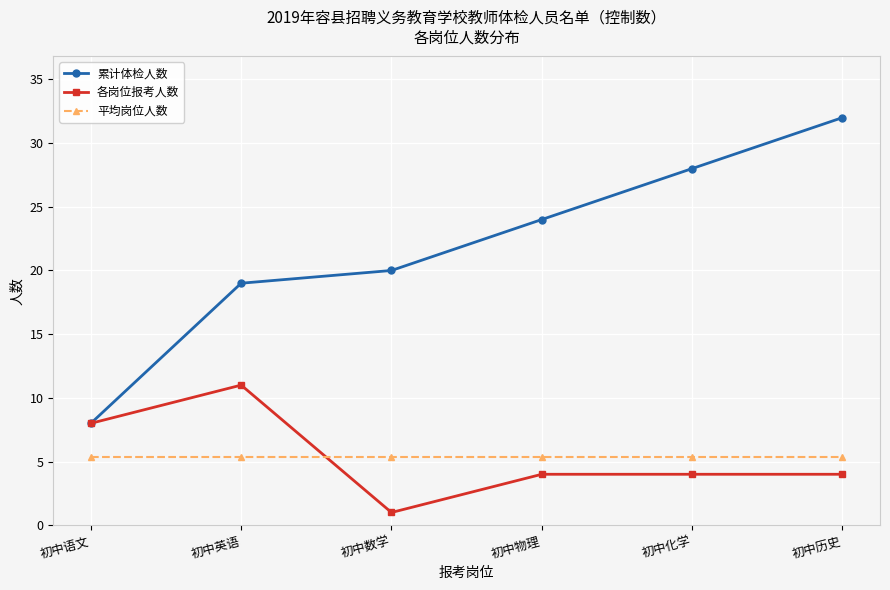

True or false: 累计体检人数 and 平均岗位人数 intersect in this chart.

False